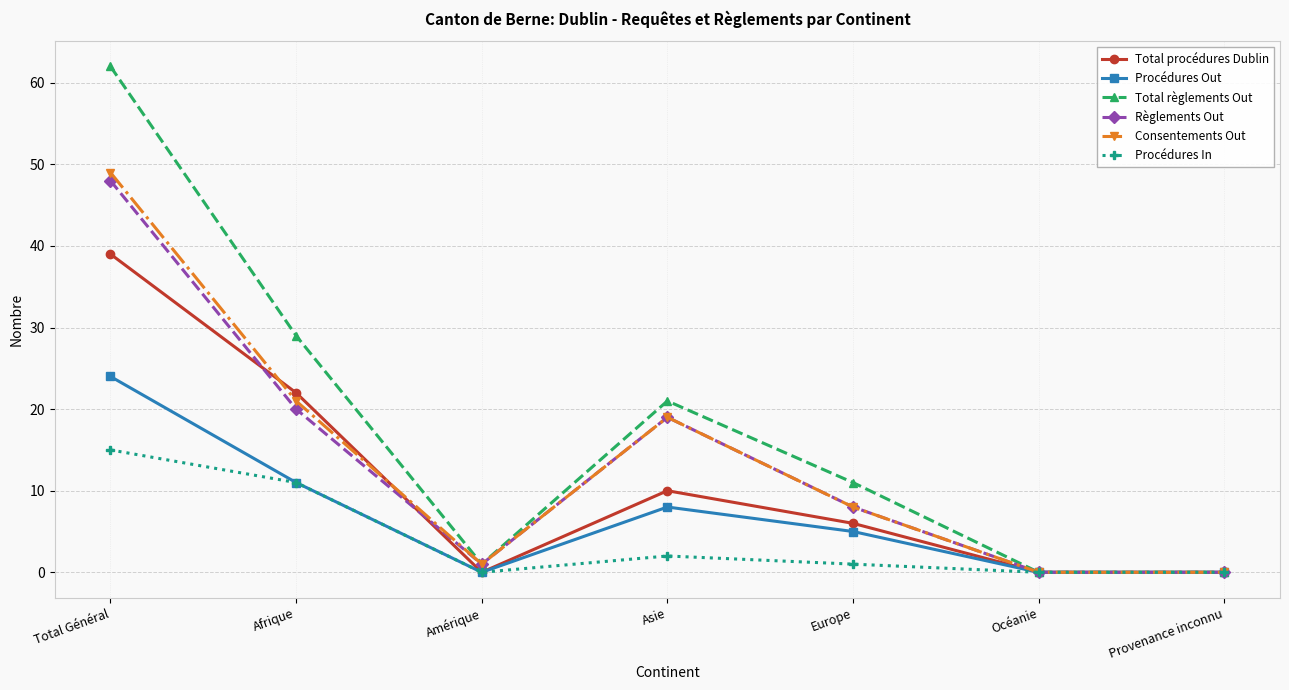

What is the label of the 2nd point from the left?

Afrique